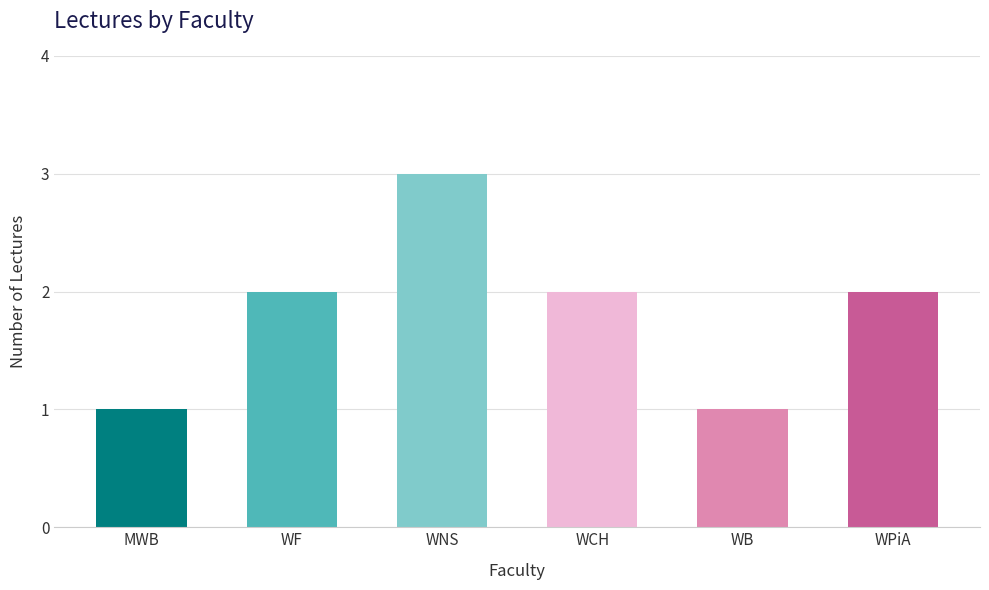

What is the ratio of the value at WNS to the value at WCH?

1.5